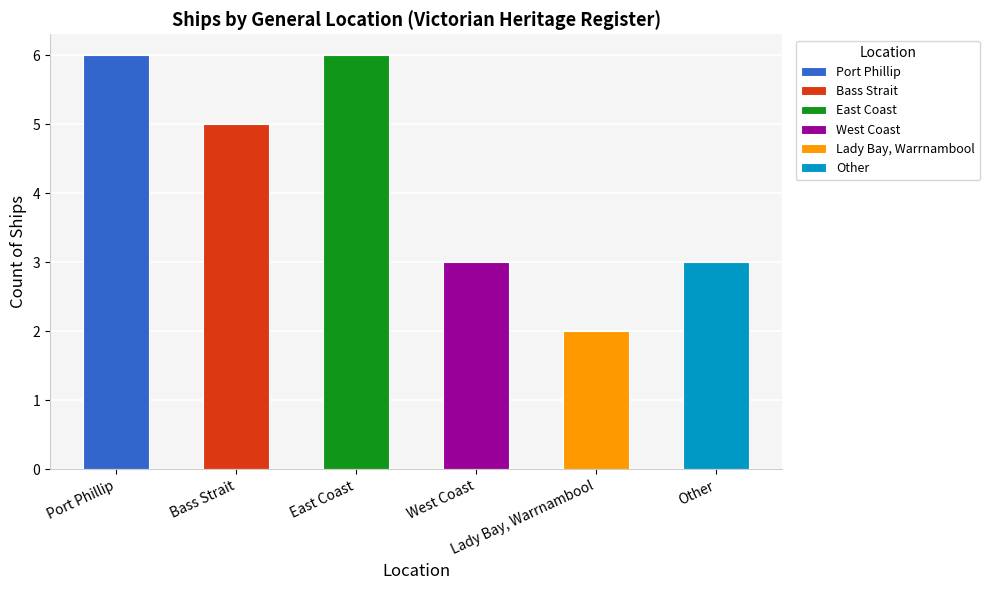

What is the label of the 4th bar from the left?

West Coast